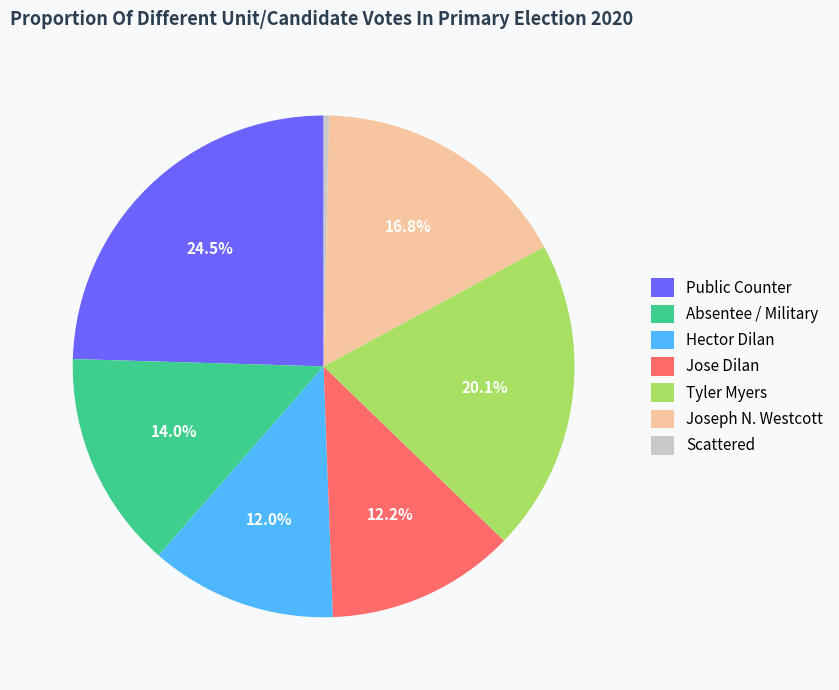

What is the largest slice in the pie chart?

Public Counter